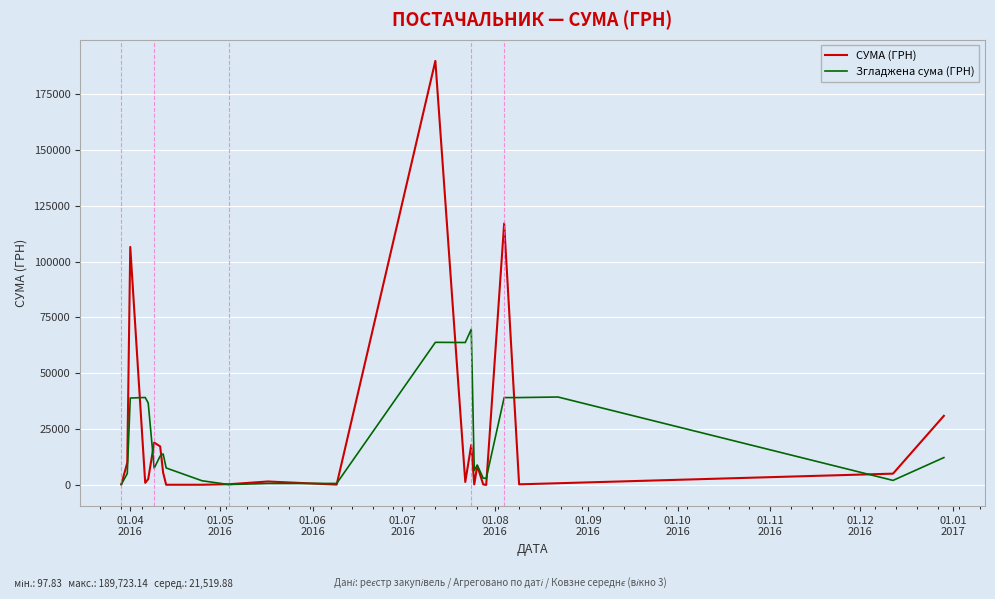

Rank the series by their maximum value, from lowest to highest.

Згладжена сума (ГРН), СУМА (ГРН)